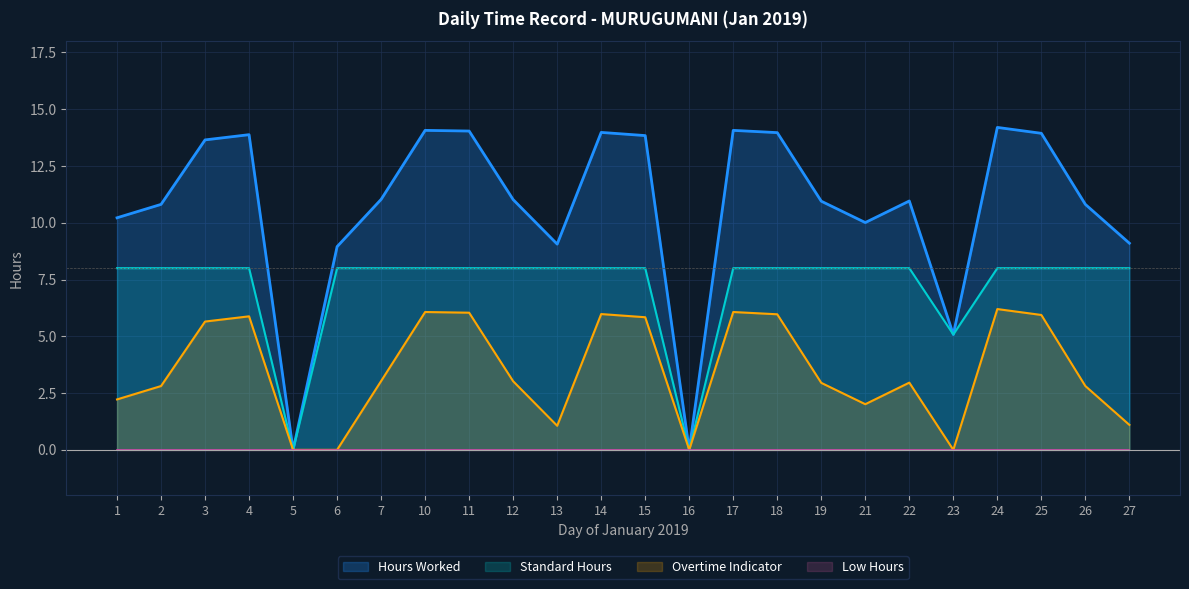

Reading right to left, transcribe all the data shown in this chart.

Hours Worked: 9.1	10.8	13.9	14.2	5.1	11.0	10.0	10.9	14.0	14.1	0.0	13.8	14.0	9.1	11.0	14.0	14.1	11.0	8.9	0.0	13.9	13.7	10.8	10.2
Overtime Indicator: 1.1	2.8	5.9	6.2	0.0	3.0	2.0	3.0	6.0	6.1	0.0	5.8	6.0	1.1	3.0	6.0	6.1	3.0	0.0	0.0	5.9	5.7	2.8	2.2
Standard Hours: 8.0	8.0	8.0	8.0	5.1	8.0	8.0	8.0	8.0	8.0	0.0	8.0	8.0	8.0	8.0	8.0	8.0	8.0	8.0	0.0	8.0	8.0	8.0	8.0